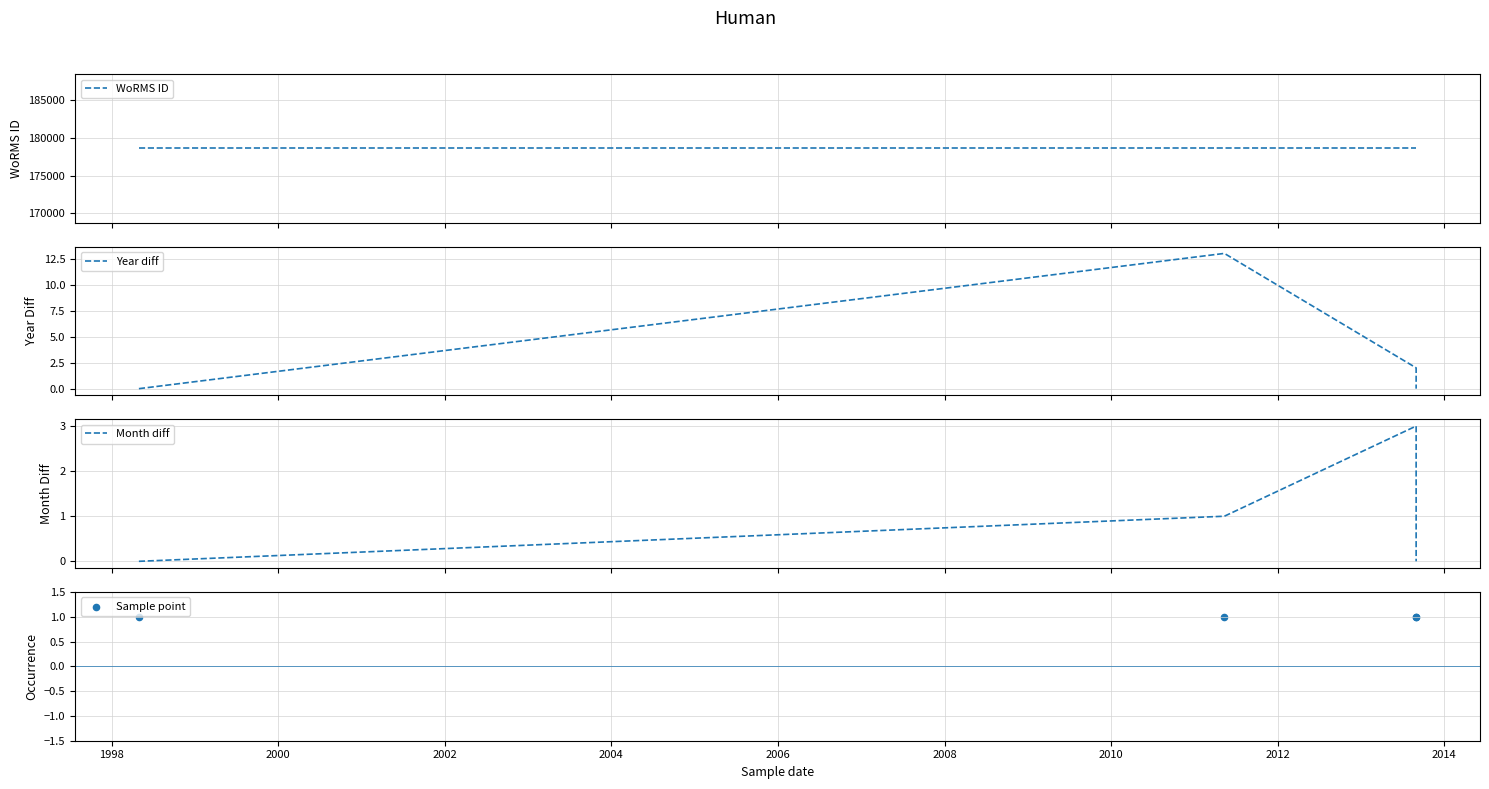

Which series has the largest Y range (max minus min)?

Year diff